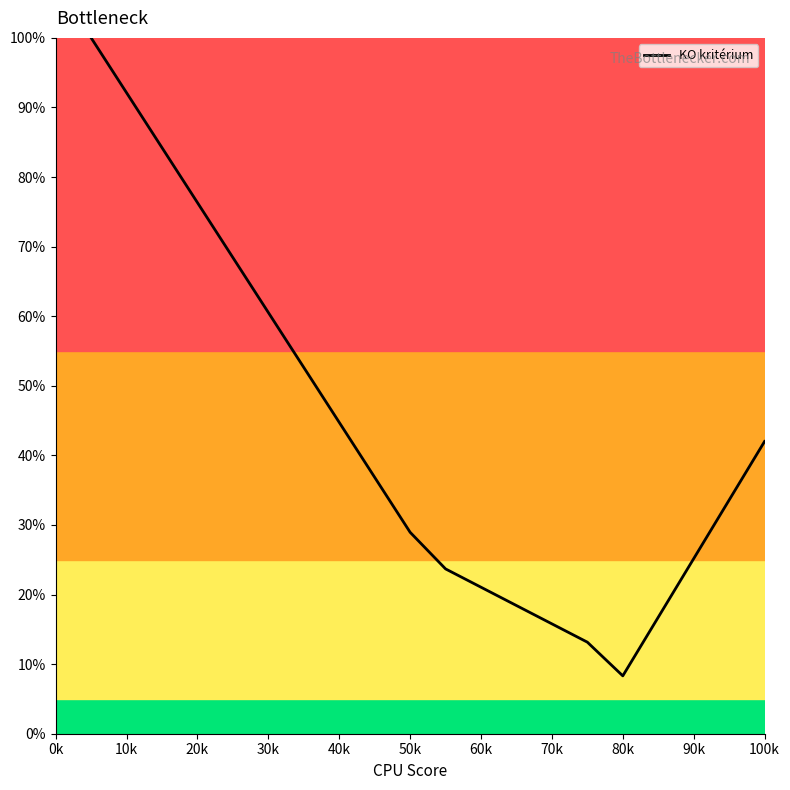

What is the minimum value shown in the chart?

8.3